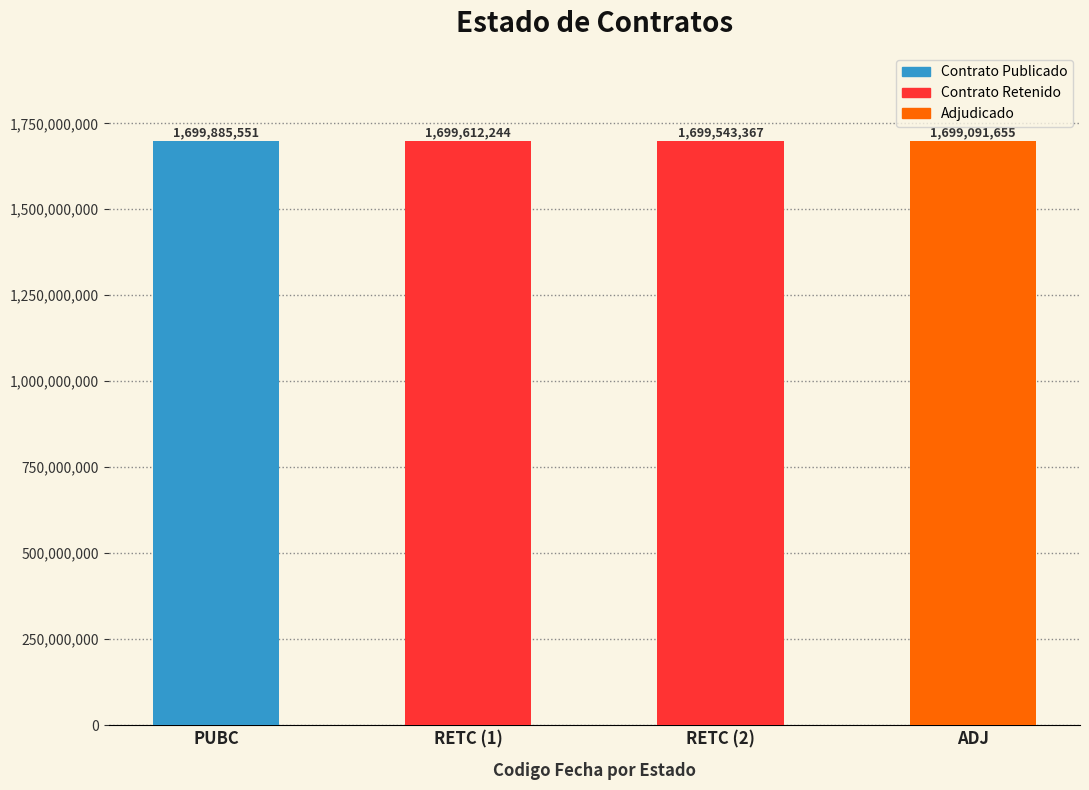

What is the change in value from PUBC to RETC?

-273307